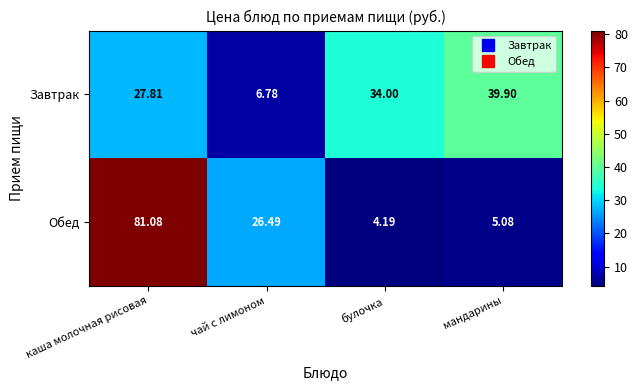

What is the minimum value shown in the chart?

4.2